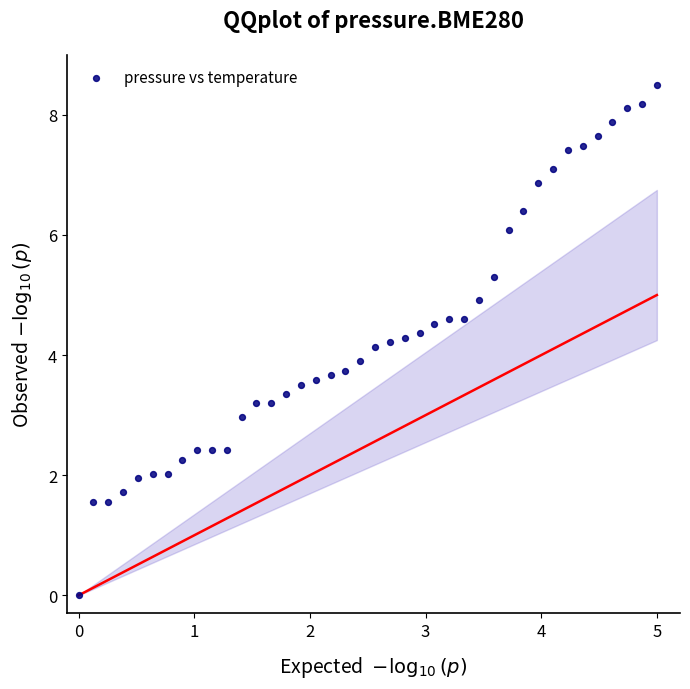

What is the range of Y values (max minus min)?

8.5